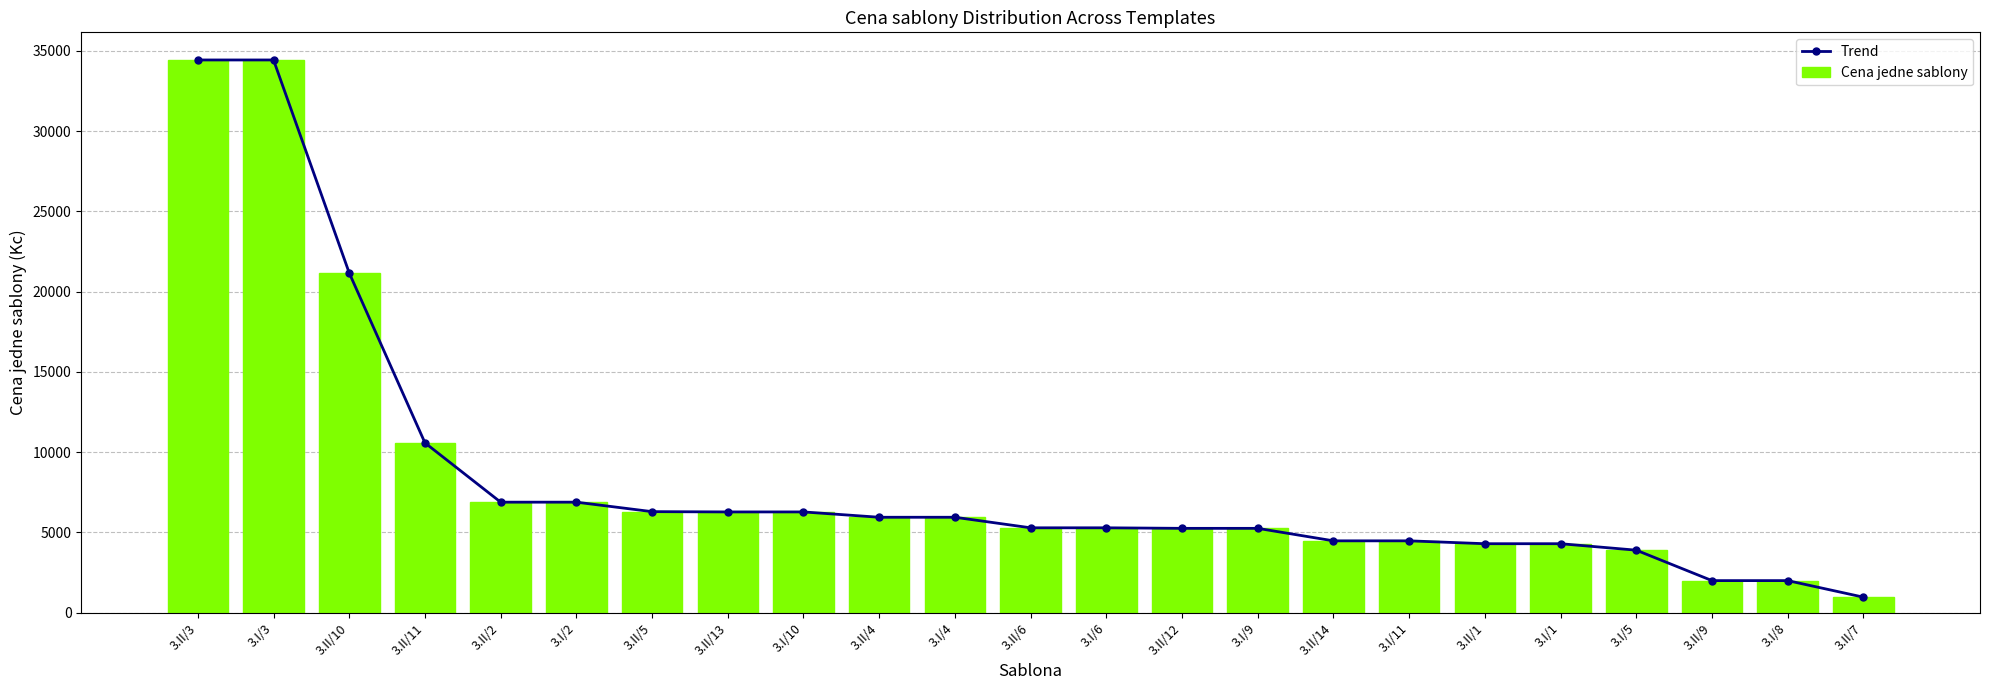

What is the sum of all Trend values?

192650